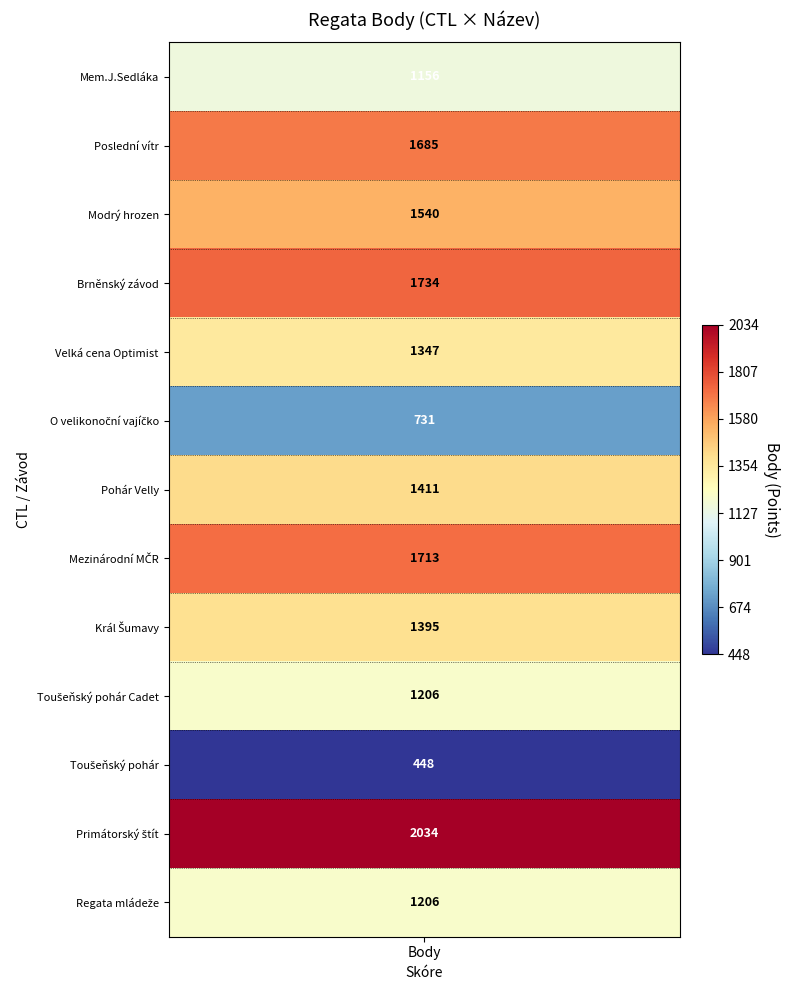

What is the ratio of the value at 3 to the value at 12?

1.4